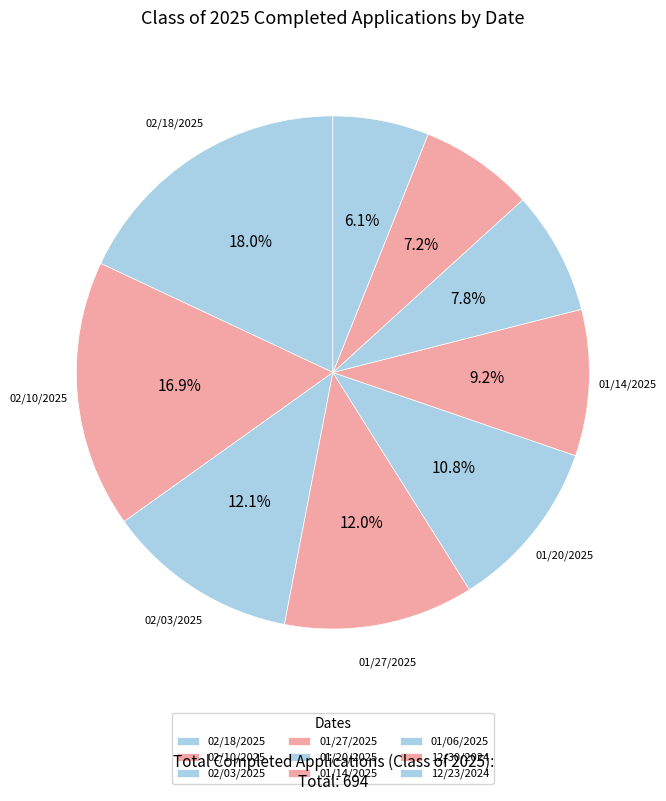

To the nearest percent, what portion does 01/27/2025 represent?

12%